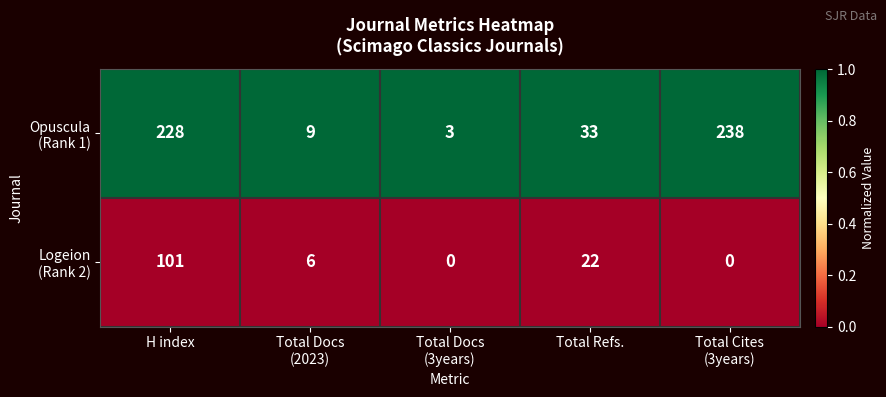

What is the total value across all series at Total Refs.?

55